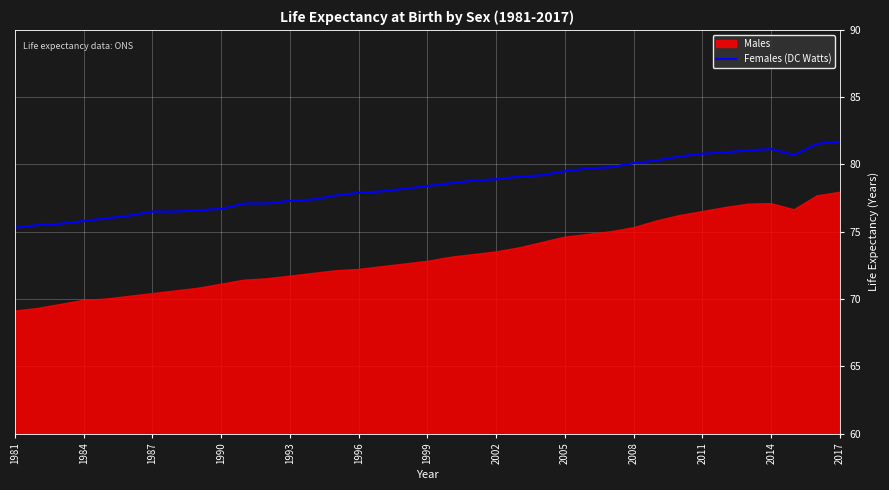

True or false: Females (DC Watts) has a value of 75.8 at 1984.

True